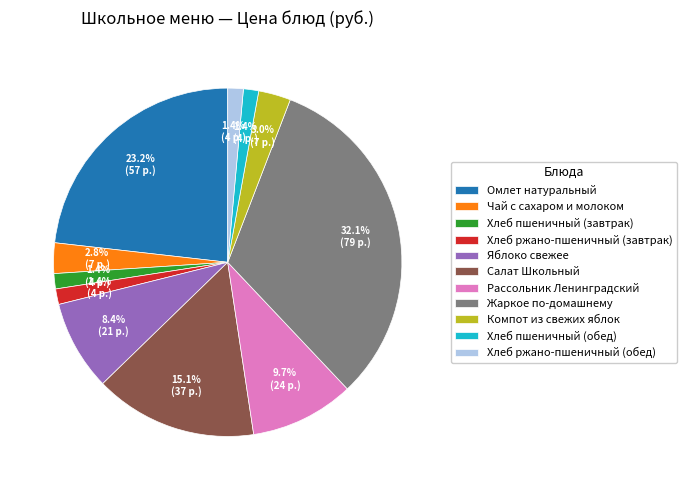

To the nearest percent, what portion does Чай с сахаром и молоком represent?

3%